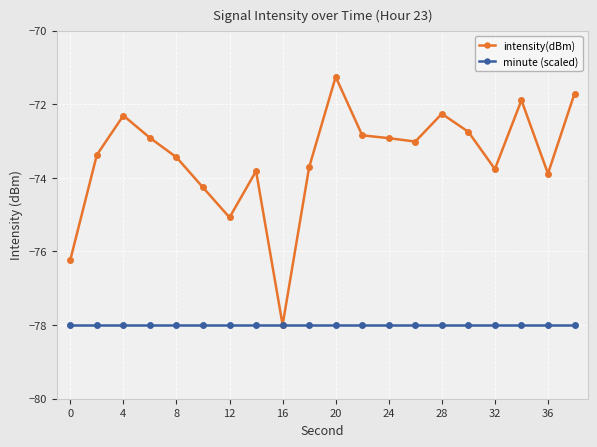

Which series has the widest spread of values?

intensity(dBm)